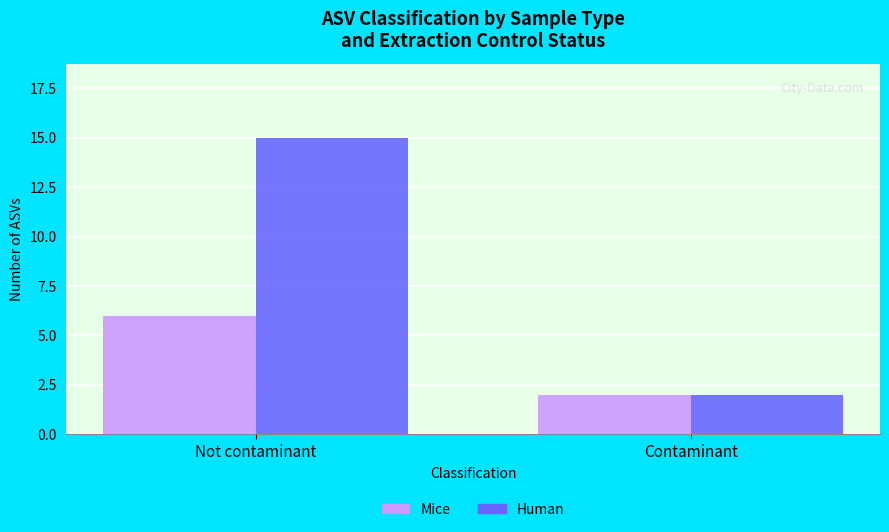

How many bars are there in total?

4